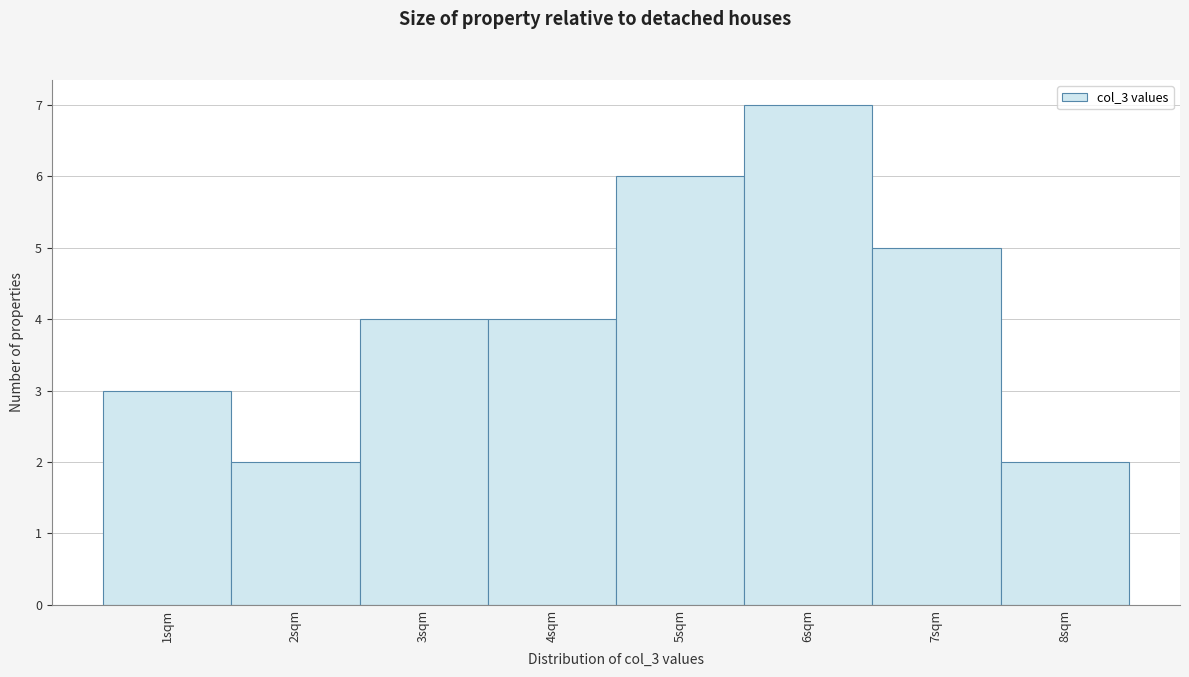

Reading left to right, list every bar in this chart as the range it spans on the x-axis followed by its height. The values are not printed on the chart, so give them approximately, as read against the axis.

0.5 to 1.5: 3
1.5 to 2.5: 2
2.5 to 3.5: 4
3.5 to 4.5: 4
4.5 to 5.5: 6
5.5 to 6.5: 7
6.5 to 7.5: 5
7.5 to 8.5: 2